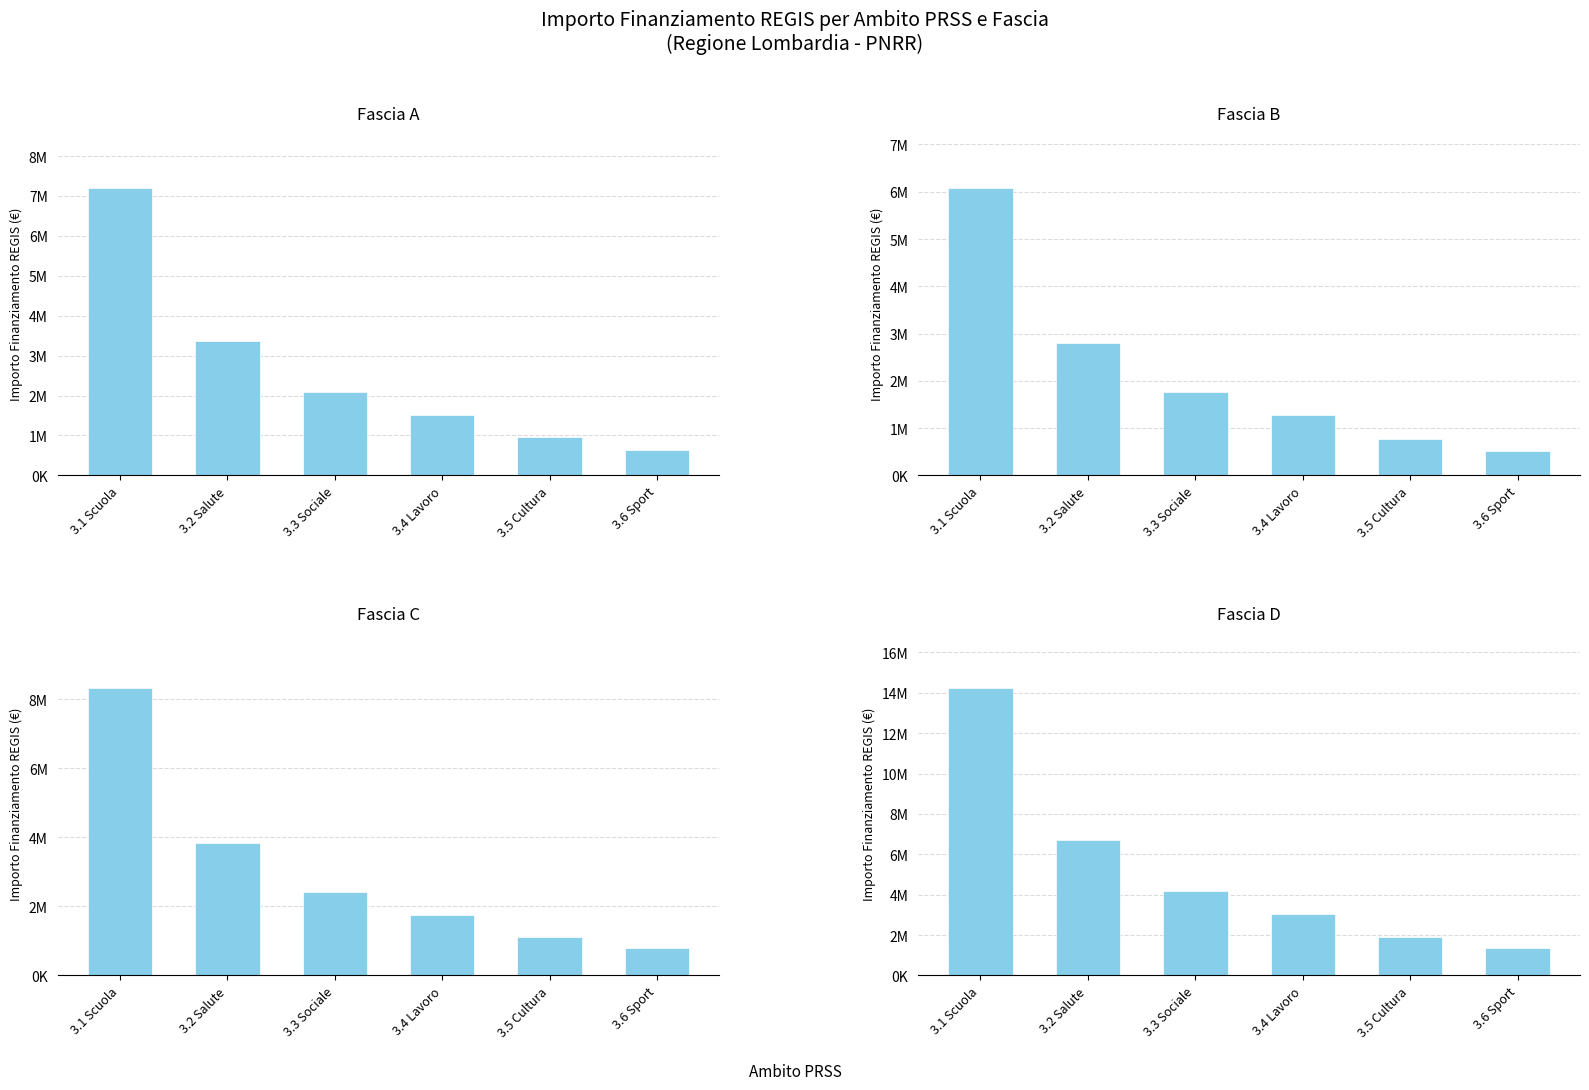

How many data points in Fascia A are above 2080000?

2